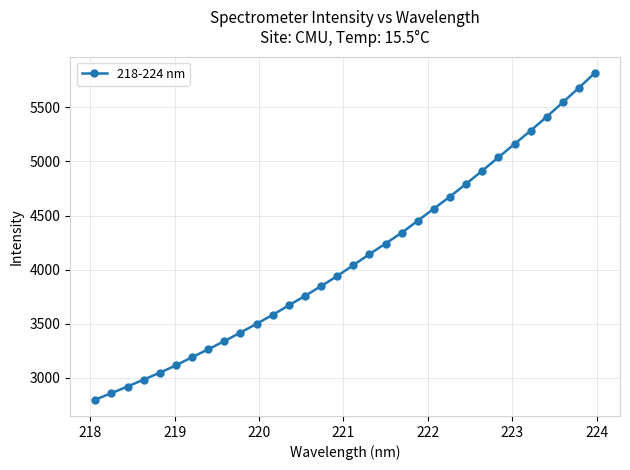

Is this an area chart (filled region under the line)?

No